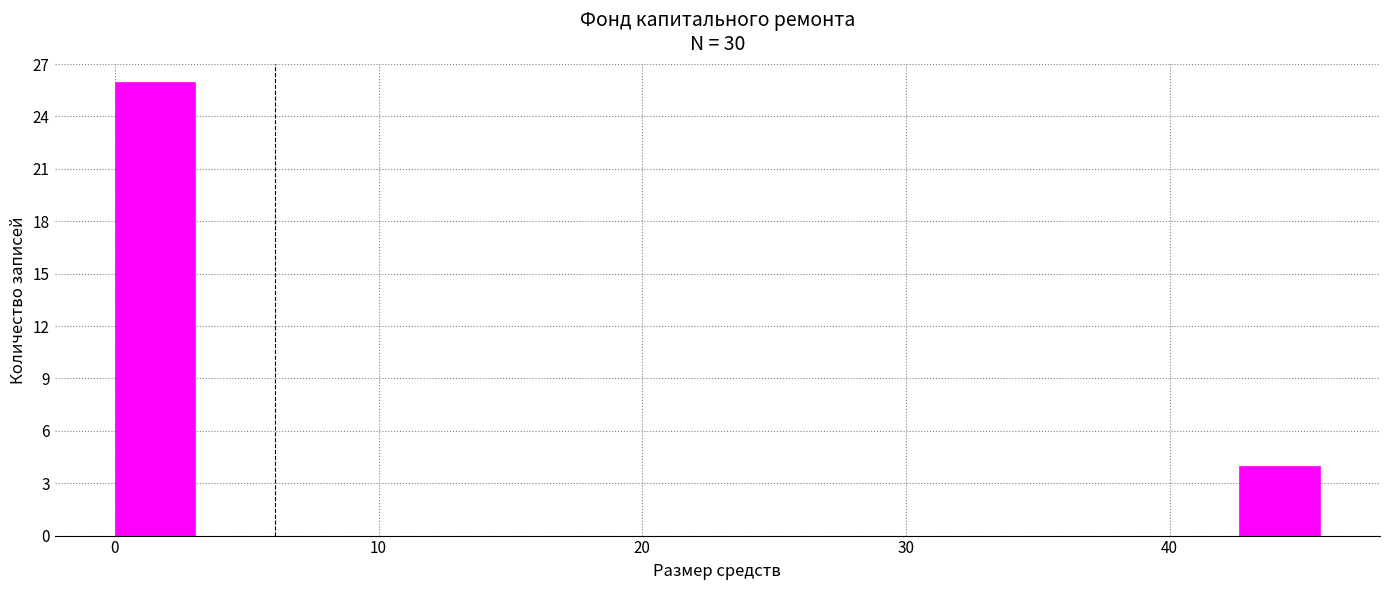

Around what value on the x-axis is the tallest bar? Give the approximate position of its centre, as read against the axis.

2